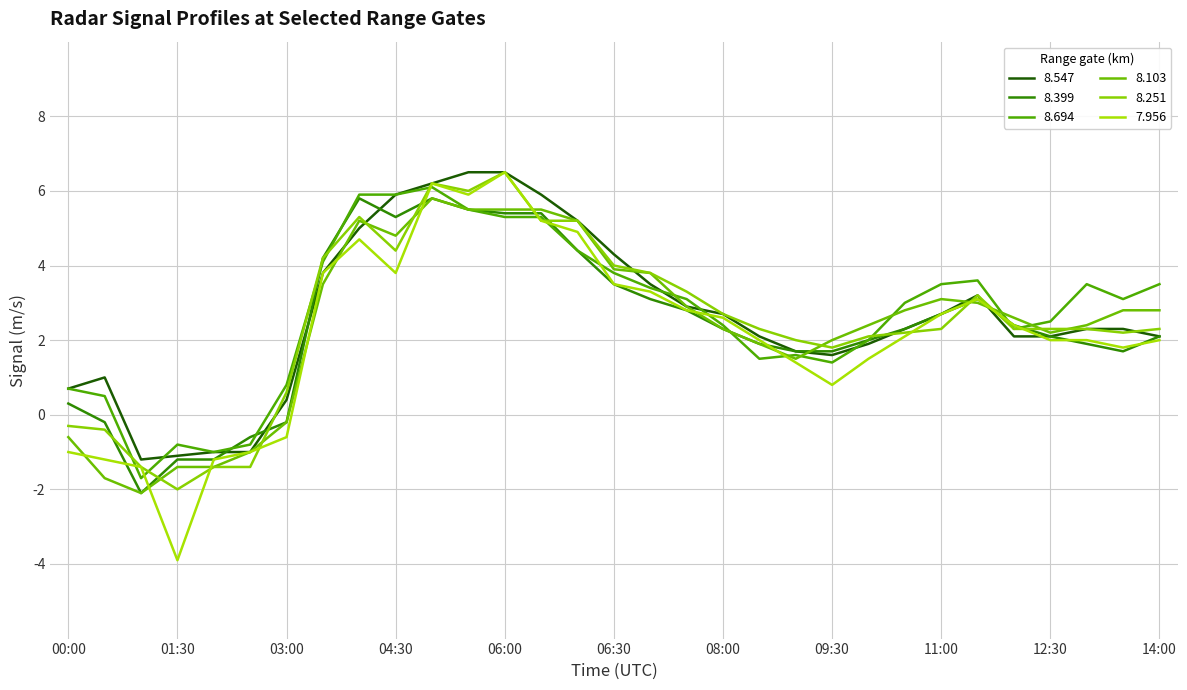

Reading right to left, what are all the values shown in this chart?

8.547: 14:00=2.1	13:30=2.3	13:00=2.3	12:30=2.1	12:00=2.1	11:30=3.2	11:00=2.7	10:30=2.3	10:00=1.9	09:30=1.6	09:00=1.7	08:30=2.1	08:00=2.7	07:30=2.9	07:00=3.5	06:30=4.3	06:20=5.2	06:10=5.9	06:00=6.5	05:30=6.5	05:00=6.2	04:30=5.9	04:00=5.0	03:30=3.8	03:00=0.4	02:30=-1.0	02:00=-1.0	01:30=-1.1	01:00=-1.2	00:30=1.0	00:00=0.7
8.399: 14:00=2.1	13:30=1.7	13:00=1.9	12:30=2.1	12:00=2.4	11:30=3.1	11:00=2.7	10:30=2.3	10:00=2.0	09:30=1.7	09:00=1.7	08:30=1.9	08:00=2.3	07:30=2.8	07:00=3.1	06:30=3.5	06:20=4.4	06:10=5.4	06:00=5.4	05:30=5.5	05:00=5.8	04:30=5.3	04:00=5.8	03:30=4.2	03:00=-0.2	02:30=-0.6	02:00=-1.2	01:30=-1.2	01:00=-2.1	00:30=-0.2	00:00=0.3
8.694: 14:00=3.5	13:30=3.1	13:00=3.5	12:30=2.5	12:00=2.3	11:30=3.6	11:00=3.5	10:30=3.0	10:00=2.0	09:30=1.4	09:00=1.6	08:30=1.5	08:00=2.4	07:30=3.1	07:00=3.4	06:30=3.8	06:20=4.4	06:10=5.3	06:00=5.3	05:30=5.5	05:00=6.1	04:30=5.9	04:00=5.9	03:30=4.1	03:00=0.8	02:30=-0.8	02:00=-1.0	01:30=-0.8	01:00=-1.7	00:30=0.5	00:00=0.7
8.103: 14:00=2.8	13:30=2.8	13:00=2.4	12:30=2.2	12:00=2.6	11:30=3.0	11:00=3.1	10:30=2.8	10:00=2.4	09:30=2.0	09:00=1.5	08:30=1.9	08:00=2.3	07:30=2.9	07:00=3.8	06:30=3.9	06:20=5.2	06:10=5.5	06:00=5.5	05:30=5.5	05:00=5.8	04:30=4.8	04:00=5.2	03:30=3.5	03:00=-0.2	02:30=-1.0	02:00=-1.4	01:30=-1.4	01:00=-2.1	00:30=-1.7	00:00=-0.6
8.251: 14:00=2.3	13:30=2.2	13:00=2.3	12:30=2.3	12:00=2.3	11:30=3.2	11:00=2.3	10:30=2.2	10:00=2.1	09:30=1.8	09:00=2.0	08:30=2.3	08:00=2.7	07:30=3.3	07:00=3.8	06:30=4.0	06:20=5.2	06:10=5.2	06:00=6.5	05:30=6.0	05:00=6.2	04:30=4.4	04:00=5.3	03:30=4.2	03:00=0.6	02:30=-1.4	02:00=-1.4	01:30=-2.0	01:00=-1.4	00:30=-0.4	00:00=-0.3
7.956: 14:00=2.0	13:30=1.8	13:00=2.0	12:30=2.0	12:00=2.4	11:30=3.1	11:00=2.7	10:30=2.1	10:00=1.5	09:30=0.8	09:00=1.4	08:30=2.0	08:00=2.6	07:30=2.8	07:00=3.3	06:30=3.5	06:20=4.9	06:10=5.2	06:00=6.5	05:30=5.9	05:00=6.2	04:30=3.8	04:00=4.7	03:30=3.8	03:00=-0.6	02:30=-1.0	02:00=-1.2	01:30=-3.9	01:00=-1.4	00:30=-1.2	00:00=-1.0